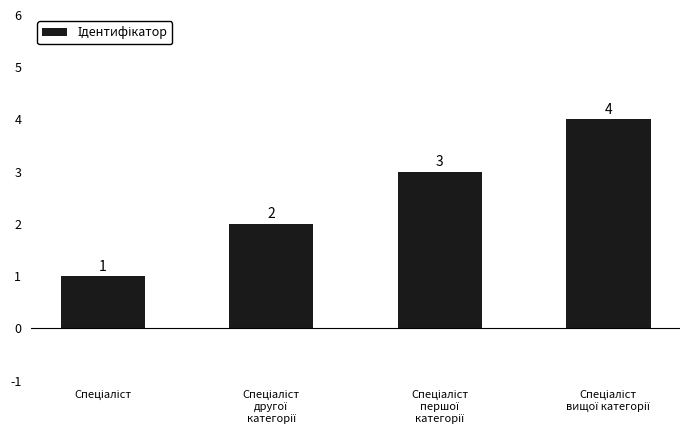

What is the value of the 1st bar from the left?

1